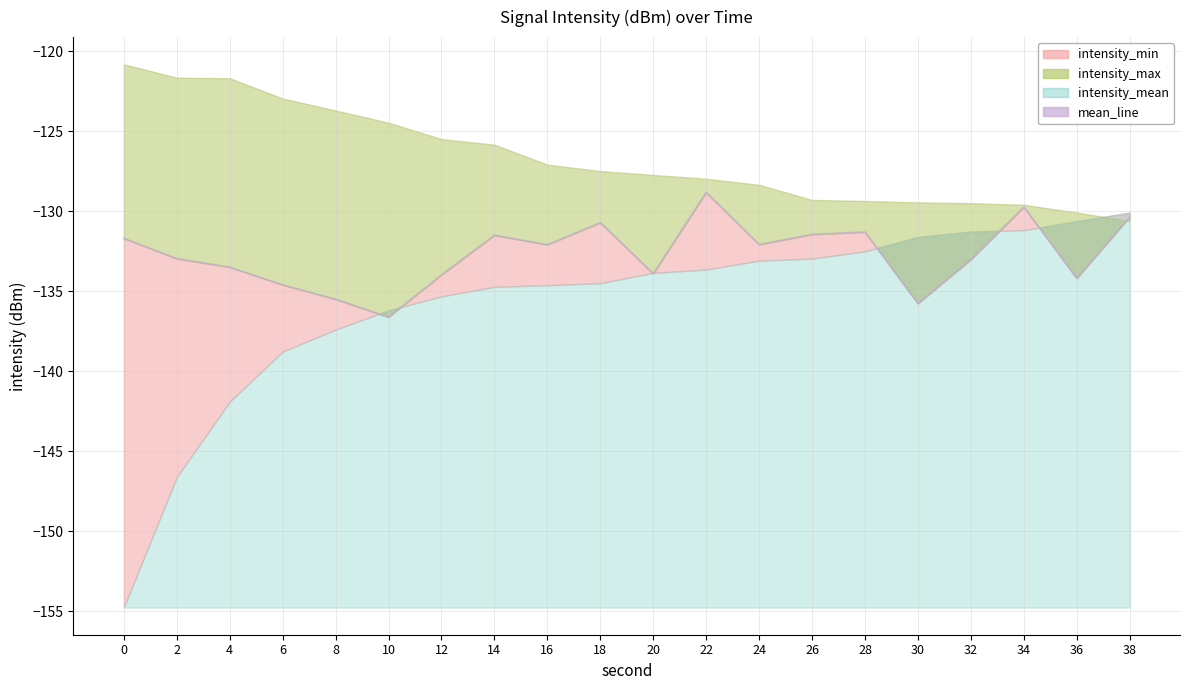

What is the value of the 13th point from the left?

-132.1